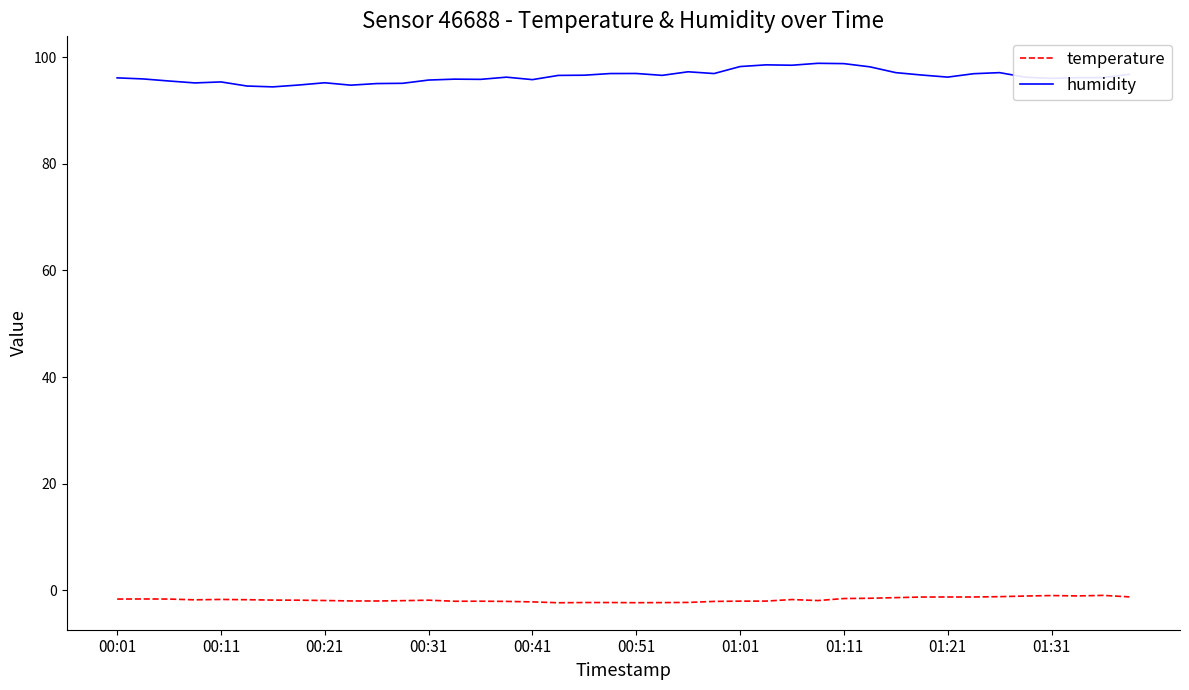

Rank the series by their average value, from lowest to highest.

temperature, humidity